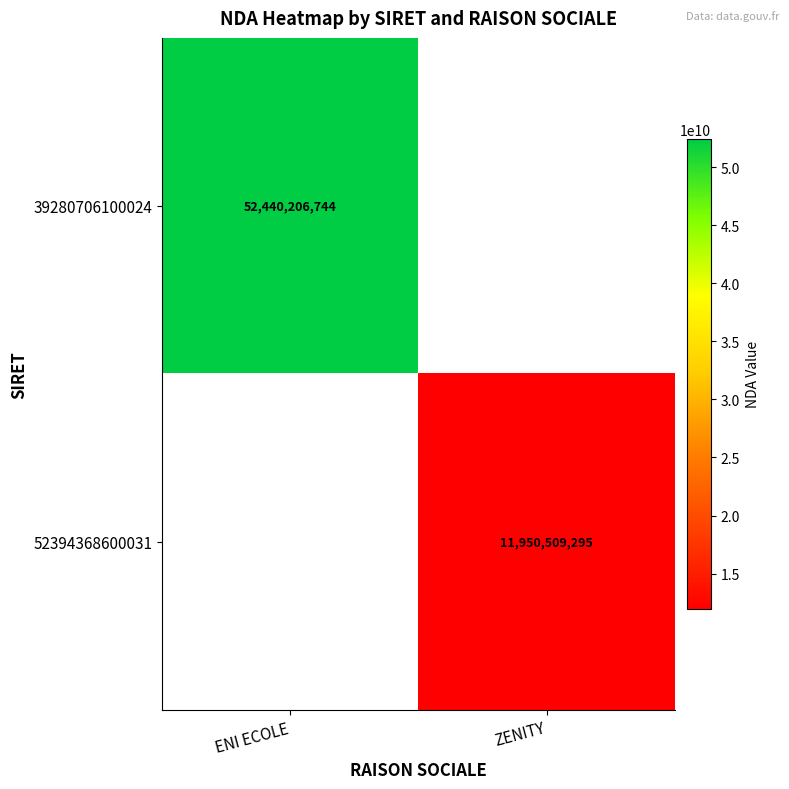

The 39280706100024 series shows 76893374903.0 at ENI ECOLE. True or false?

False